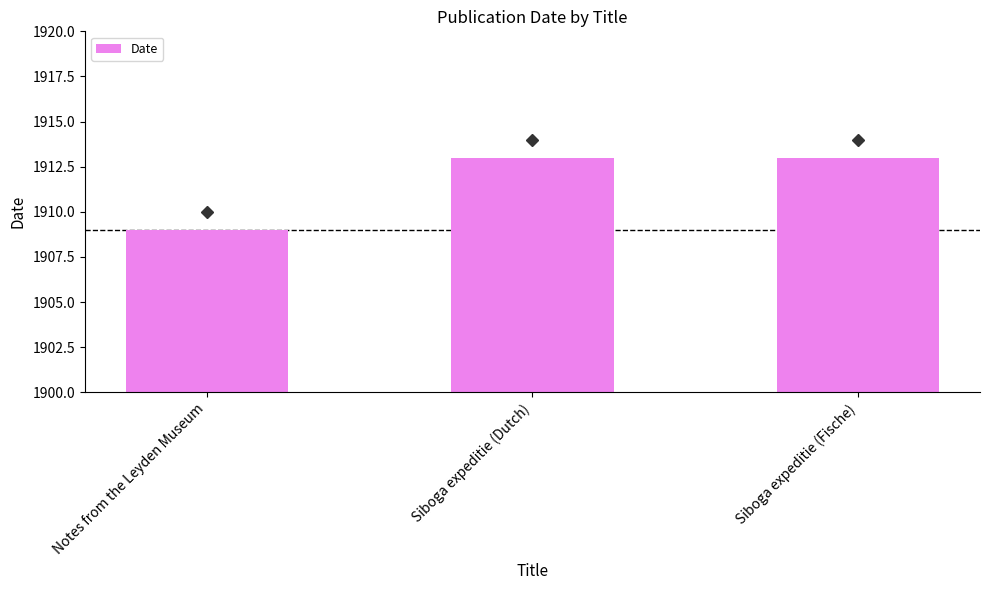

What is the average value?

1912